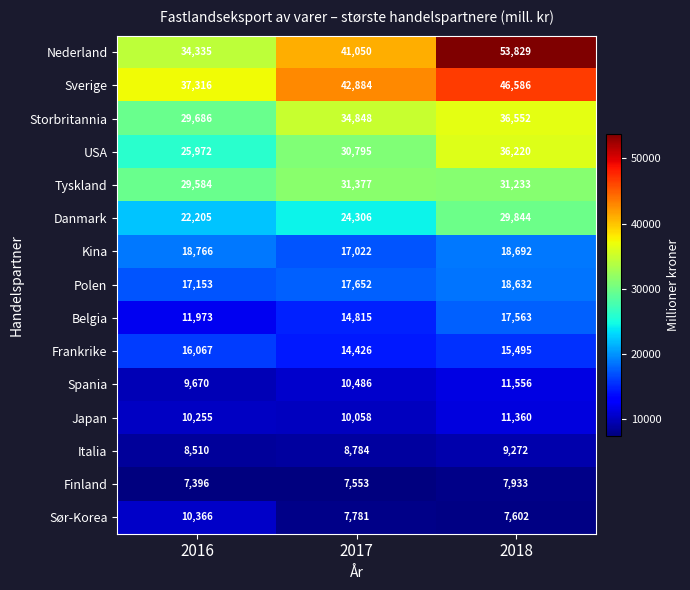

At which label is Danmark closest to 26024?

2017